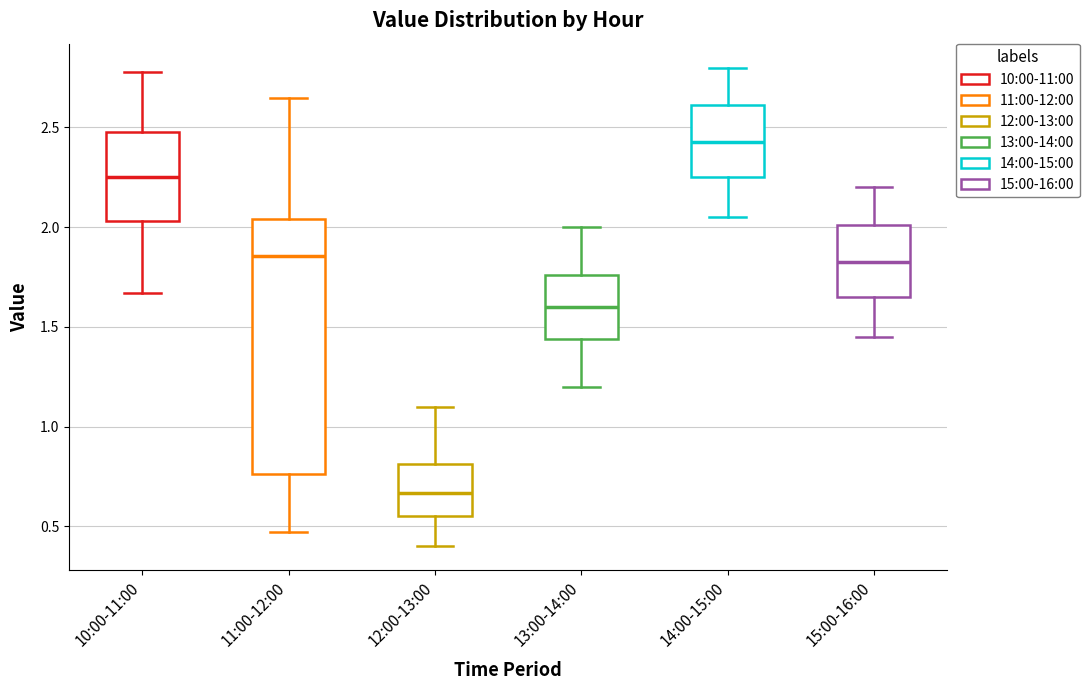

Reading left to right, transcribe this box plot: for each box, give where its median line is, the range the box spans, and where its two whiskers end, as read against the y-axis. The values are not printed on the chart, so give them approximately, as read against the axis.

10:00-11:00: median 2.25, box 2.05 to 2.50, whiskers 1.65 to 2.80
11:00-12:00: median 1.85, box 0.75 to 2.05, whiskers 0.45 to 2.65
12:00-13:00: median 0.65, box 0.55 to 0.80, whiskers 0.40 to 1.10
13:00-14:00: median 1.60, box 1.45 to 1.75, whiskers 1.20 to 2.00
14:00-15:00: median 2.45, box 2.25 to 2.60, whiskers 2.05 to 2.80
15:00-16:00: median 1.85, box 1.65 to 2.00, whiskers 1.45 to 2.20